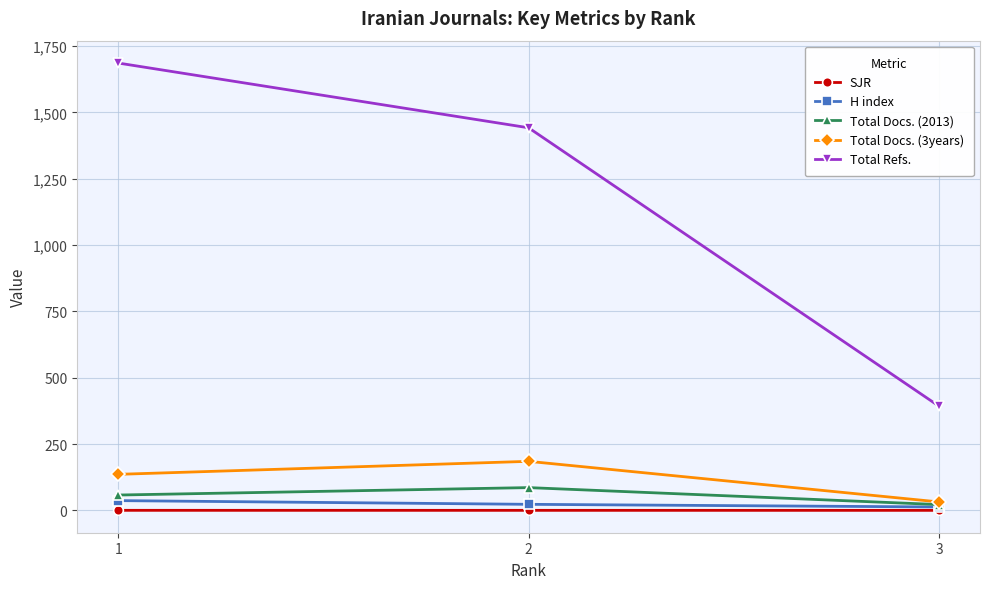

What is the average value of the SJR series?

0.3